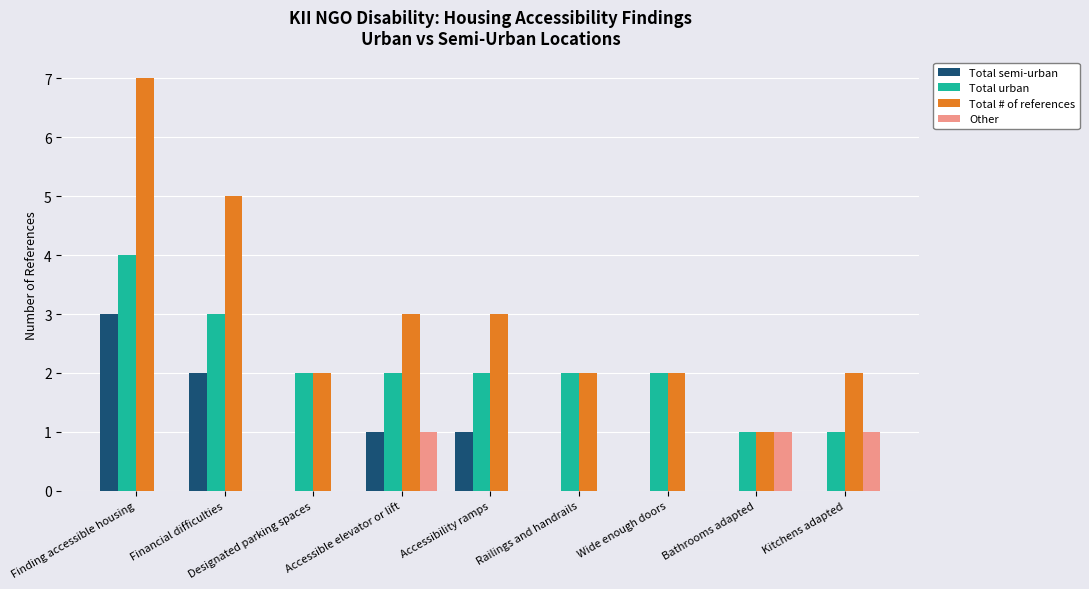

Count the Other values in the range 0 to 1.

9